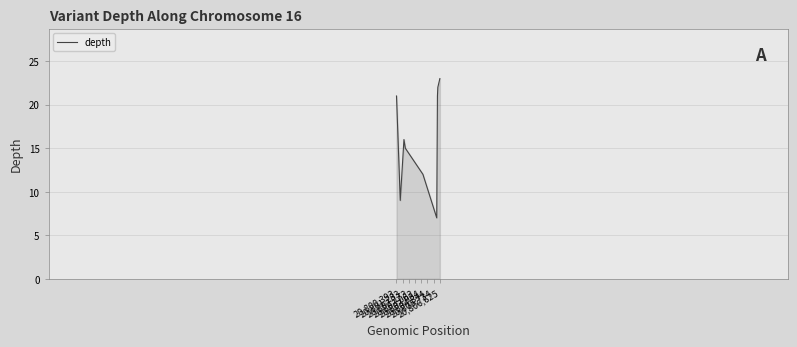

What is the minimum value shown in the chart?

7